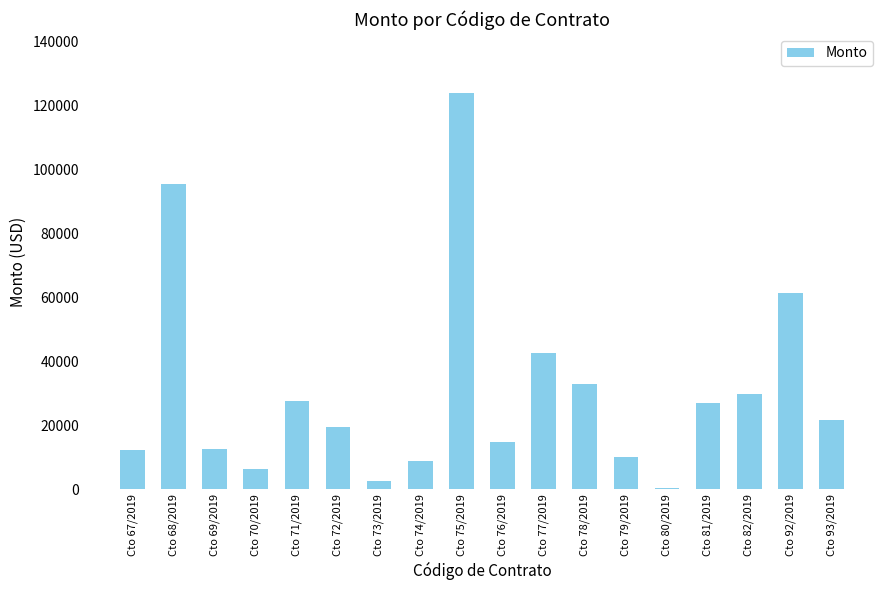

What is the sum of the values at Cto 93/2019 and Cto 82/2019?

51350.0